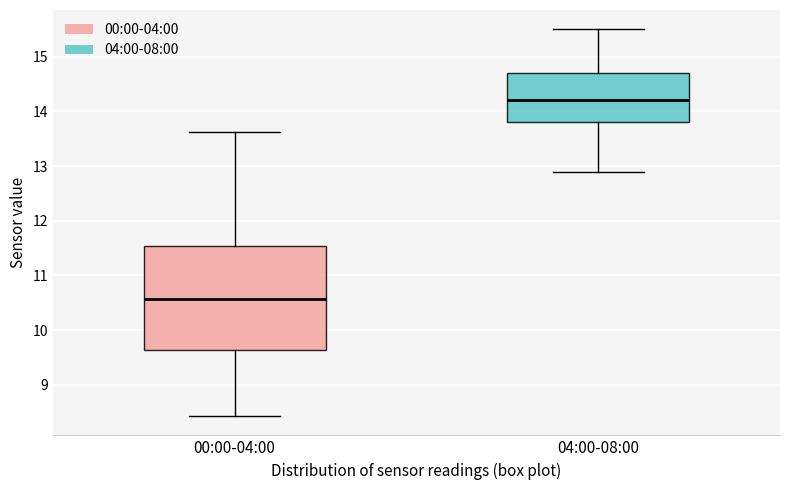

Where is the upper edge of the box for 04:00-08:00 on the y-axis? The values are not printed on the chart, so give them approximately, as read against the axis.

14.7